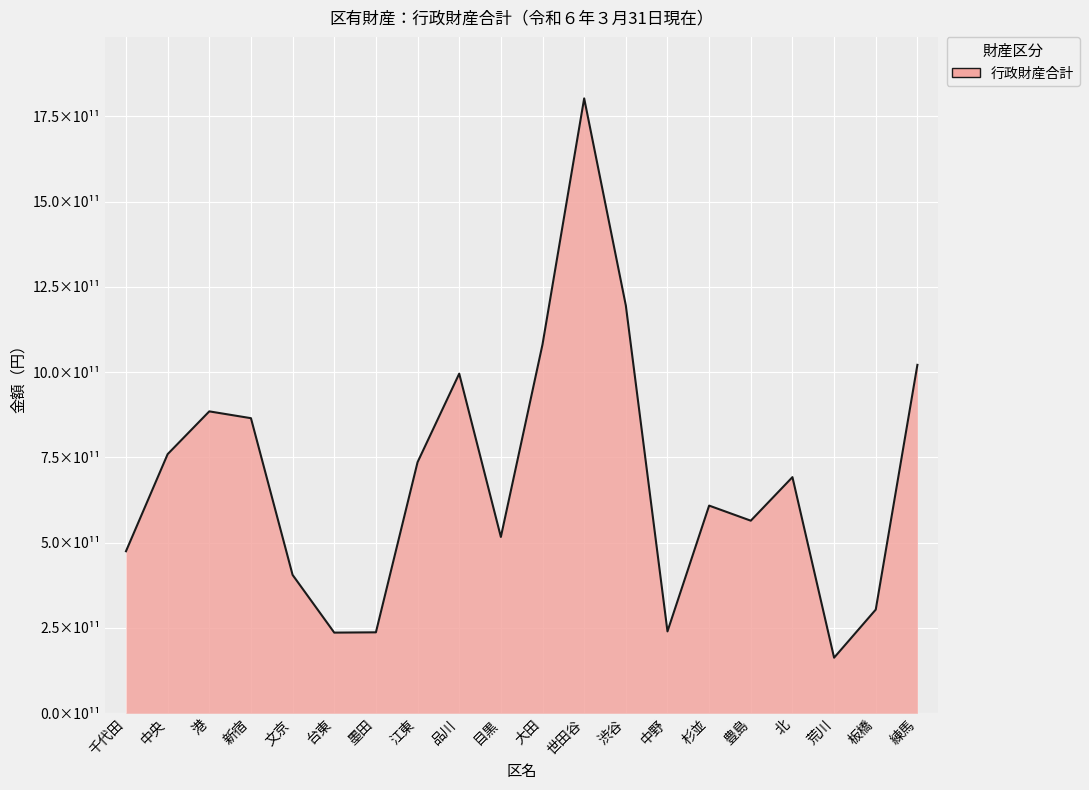

What is the label of the 15th point from the left?

杉並